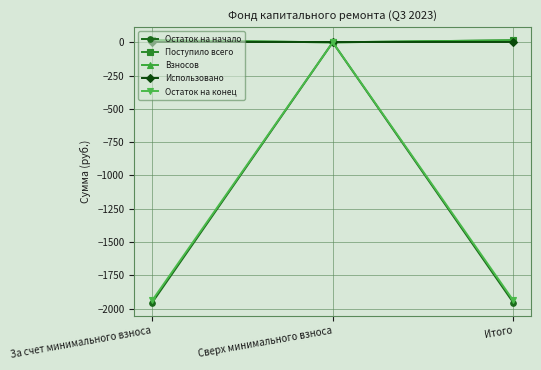

Is it true that Поступило всего equals 26.9 at За счет минимального взноса?

False